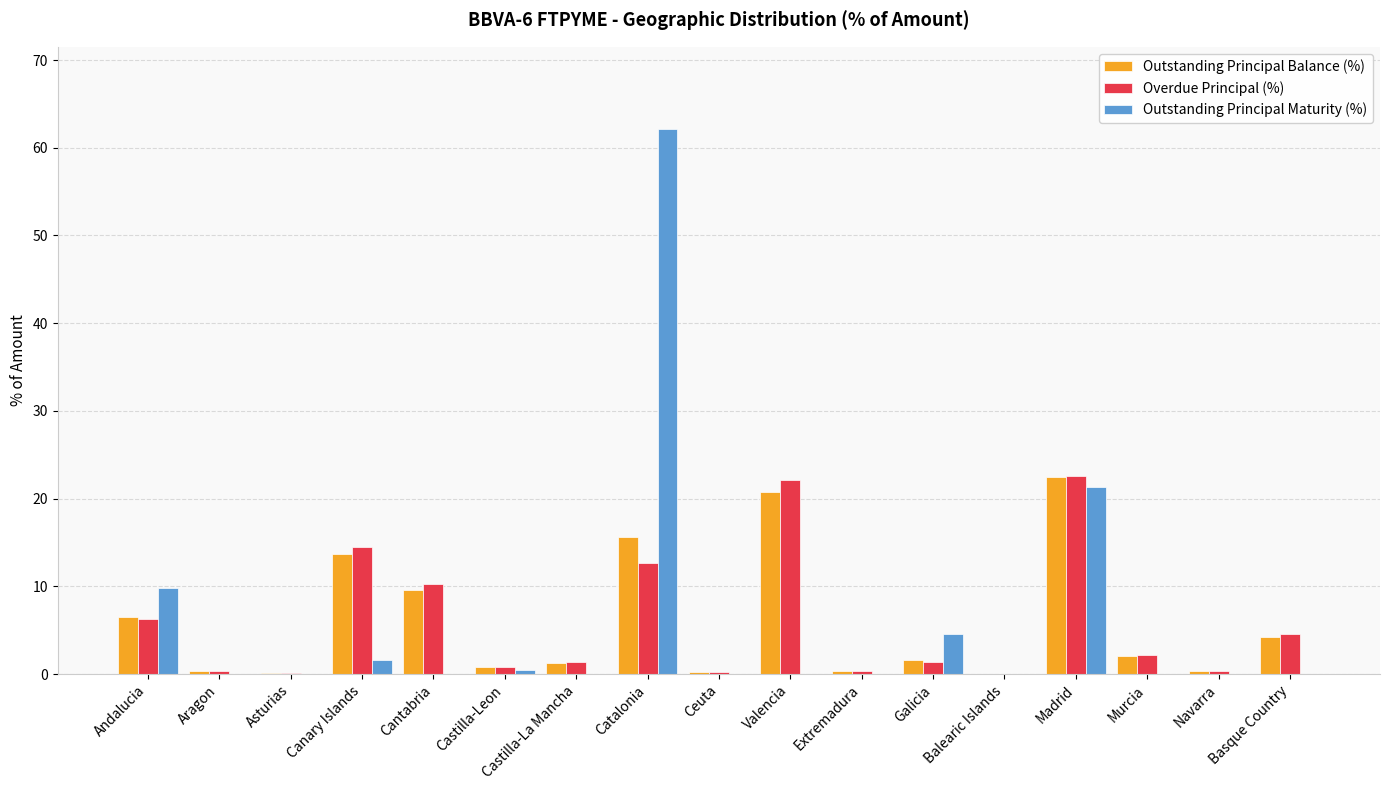

What is the sum of all Outstanding Principal Balance (%) values?

100.0